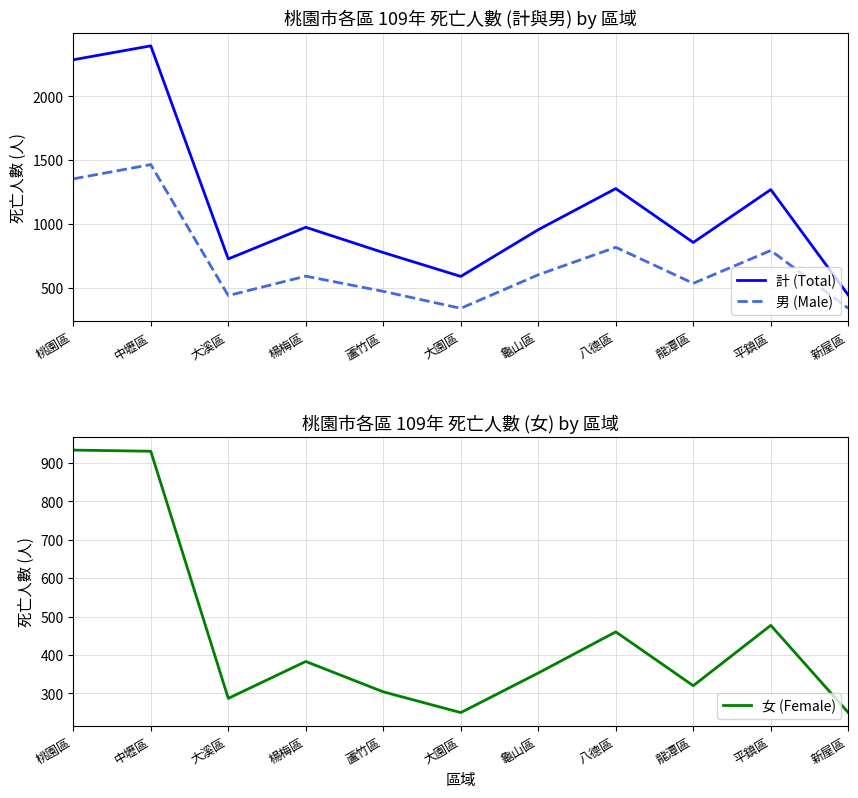

Read the 男 (Male) value at 蘆竹區.

472